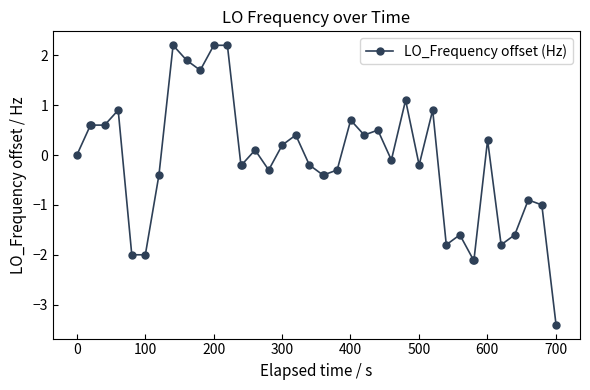

What is the value of the 12th point from the left?

2.2